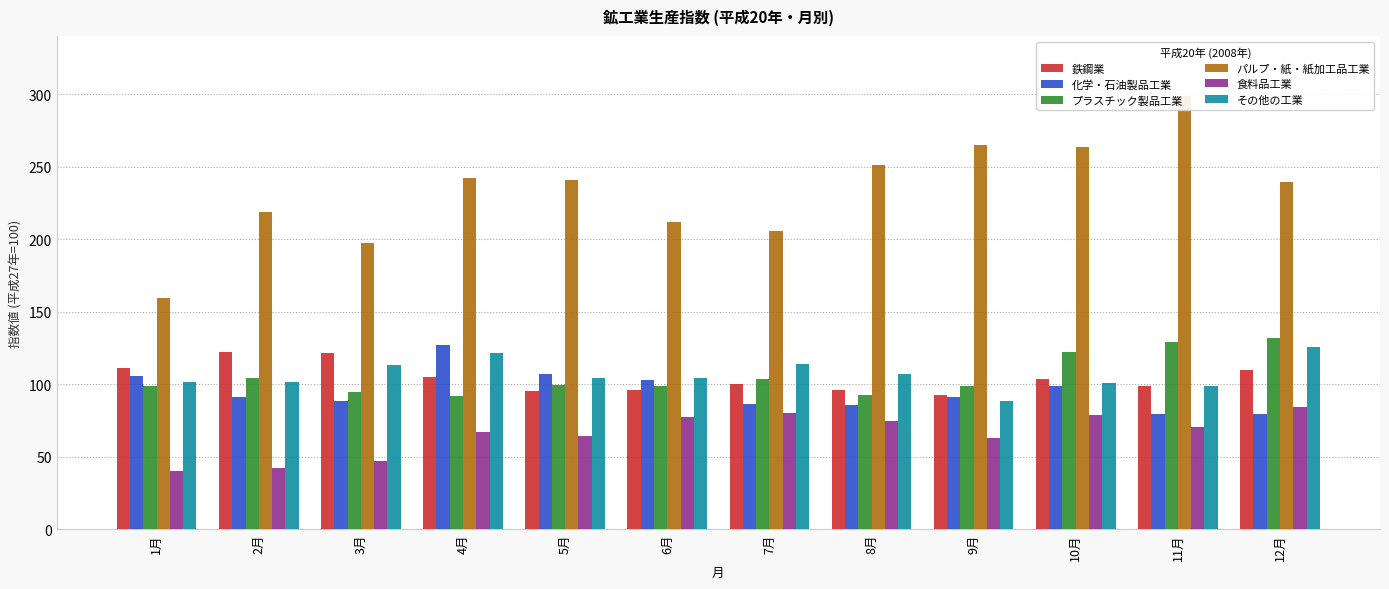

True or false: 化学・石油製品工業 has a value of 79.7 at 11月.

True